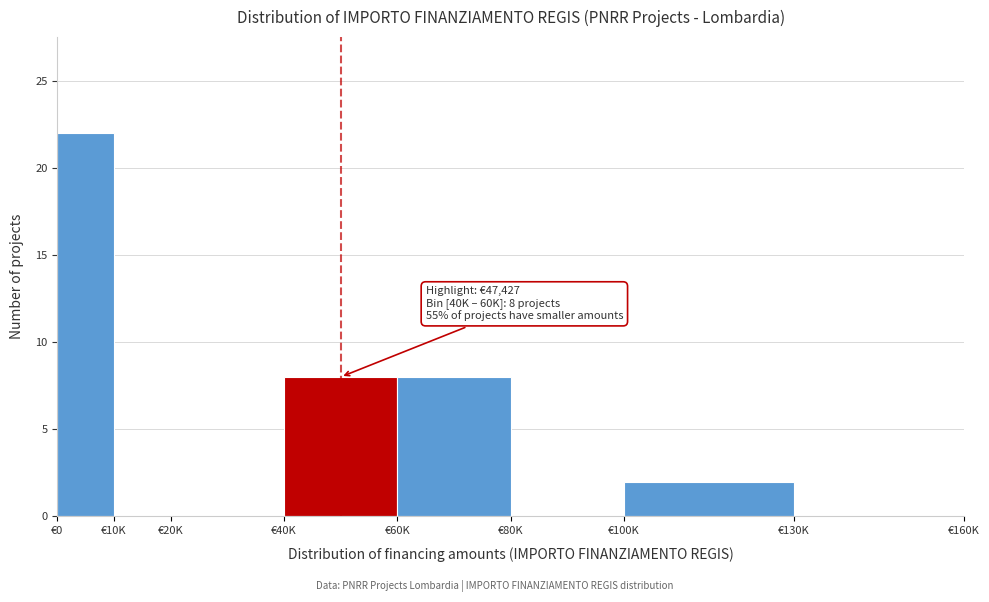

Reading left to right, transcribe all the data shown in this chart.

€0=22	€10K=0	€20K=0	€40K=8	€60K=8	€80K=0	€100K=2	€130K=0